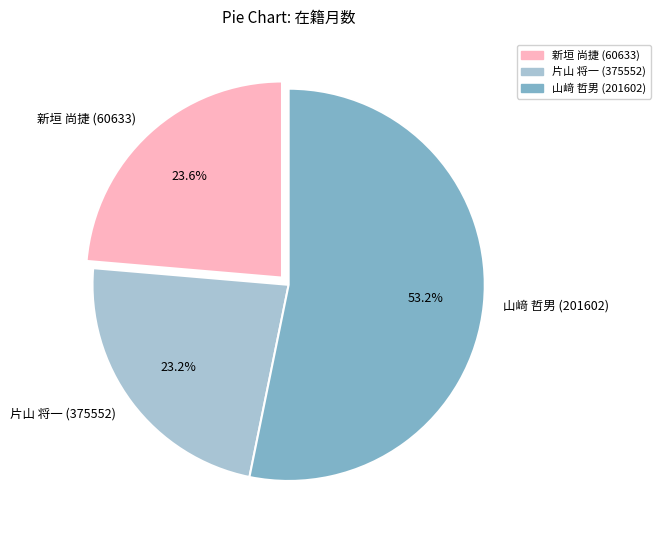

Count the number of slices in the pie.

3